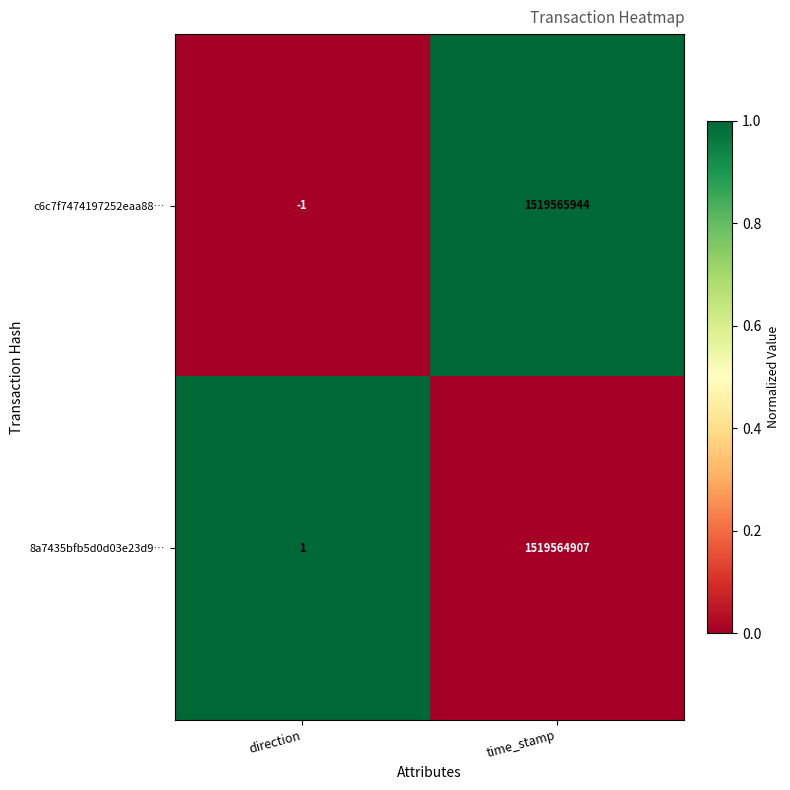

The 8a7435bfb5d0d03e23d9… series shows 1 at direction. True or false?

True